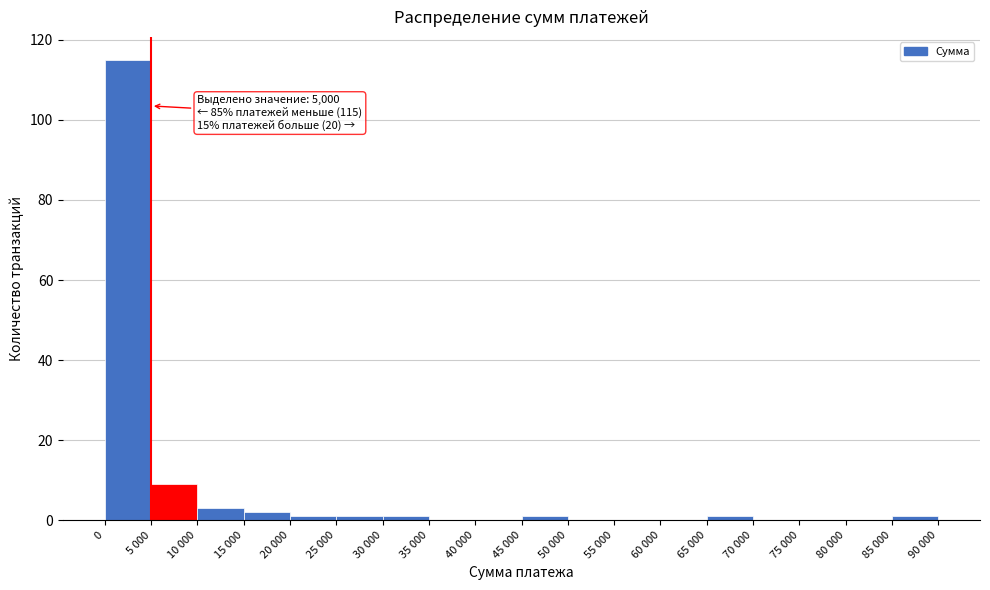

Reading left to right, transcribe all the data shown in this chart.

0=115	5 000=9	10 000=3	15 000=2	20 000=1	25 000=1	30 000=1	35 000=0	40 000=0	45 000=1	50 000=0	55 000=0	60 000=0	65 000=1	70 000=0	75 000=0	80 000=0	85 000=1